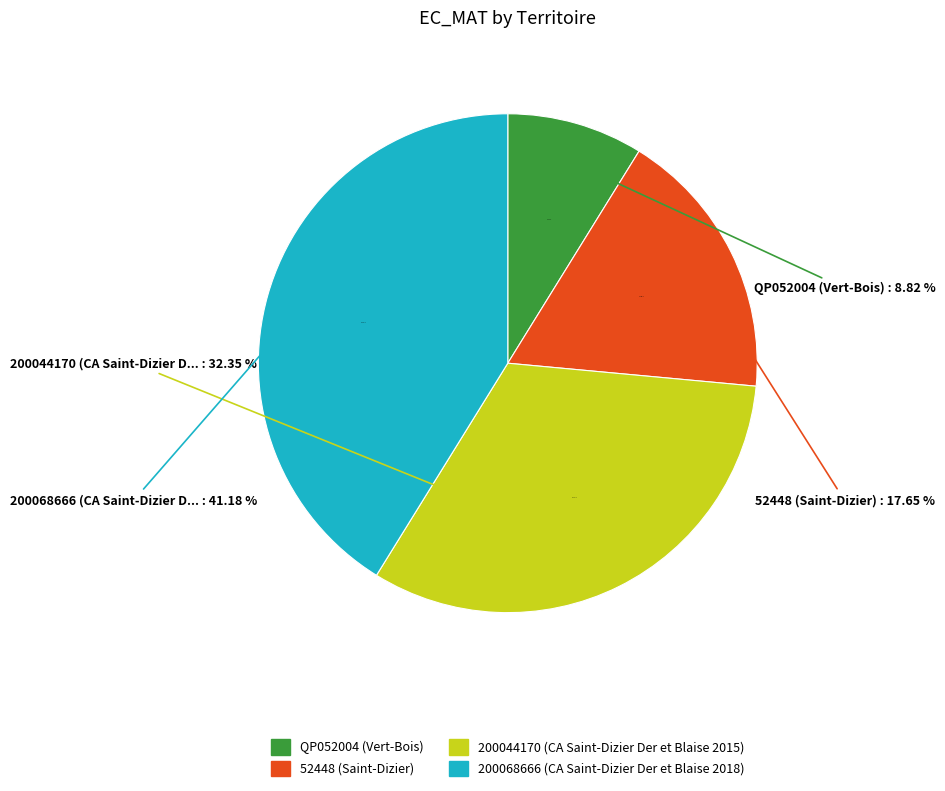

How many slices are in this pie chart?

4